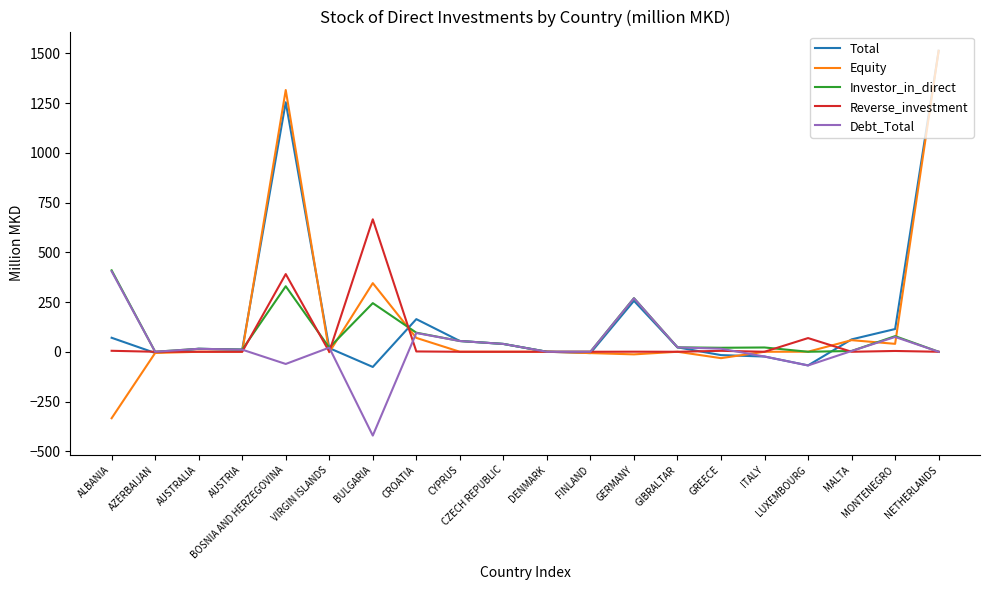

Which series has the widest spread of values?

Equity